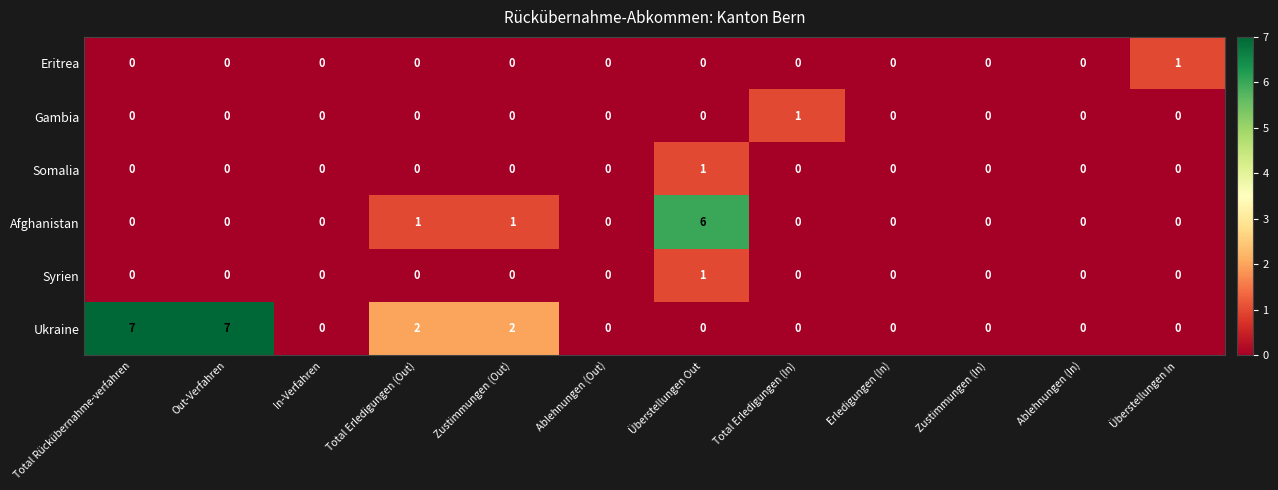

True or false: Afghanistan has a value of 6 at Überstellungen Out.

True